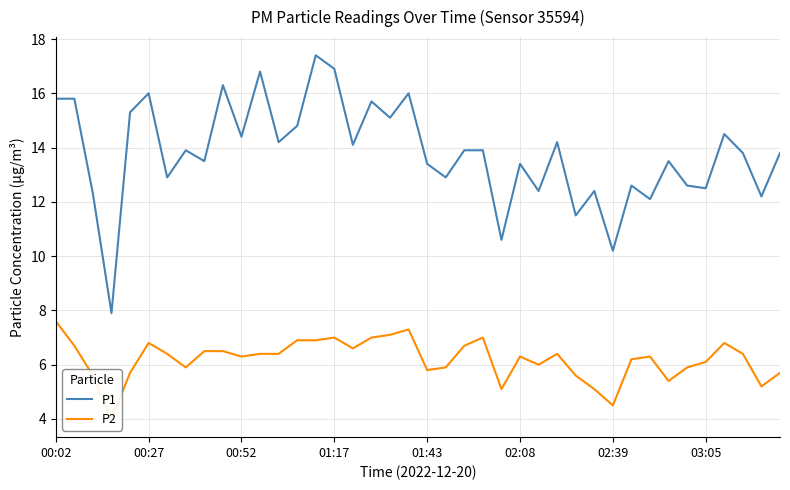

The P1 series shows 12.5 at 03:05. True or false?

True